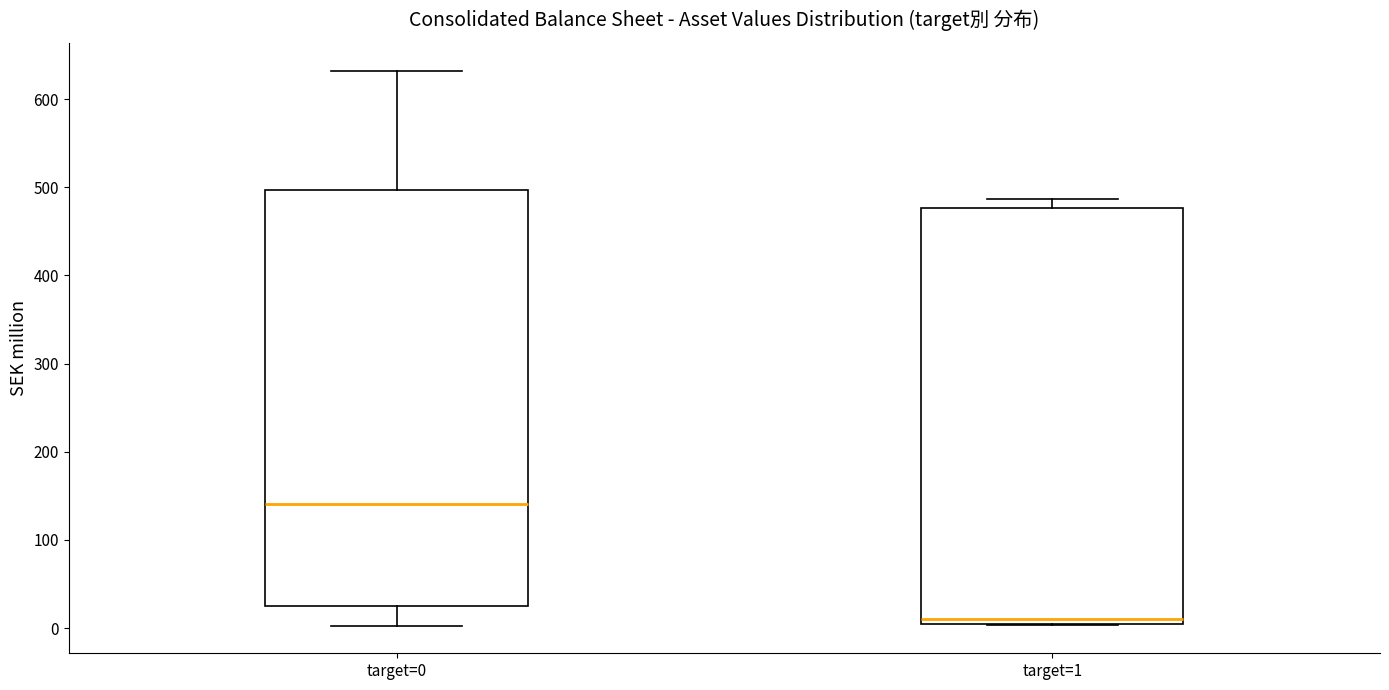

Which box's median line is the highest?

target=0